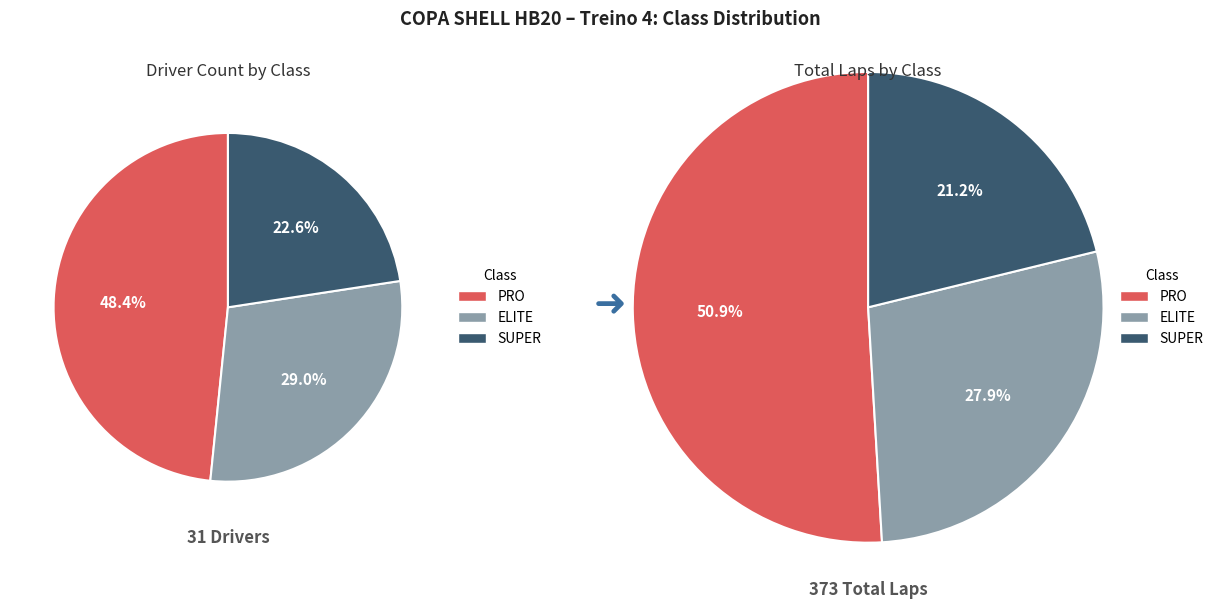

What is the smallest slice in the pie chart?

SUPER